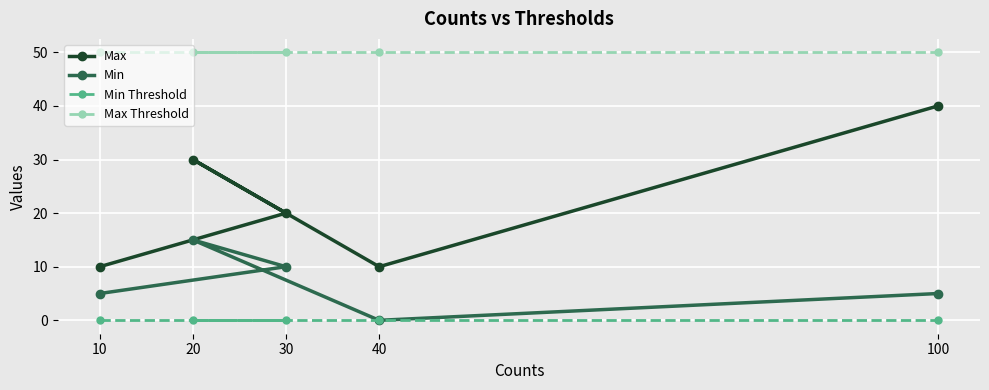

What position from the left is 10?

1